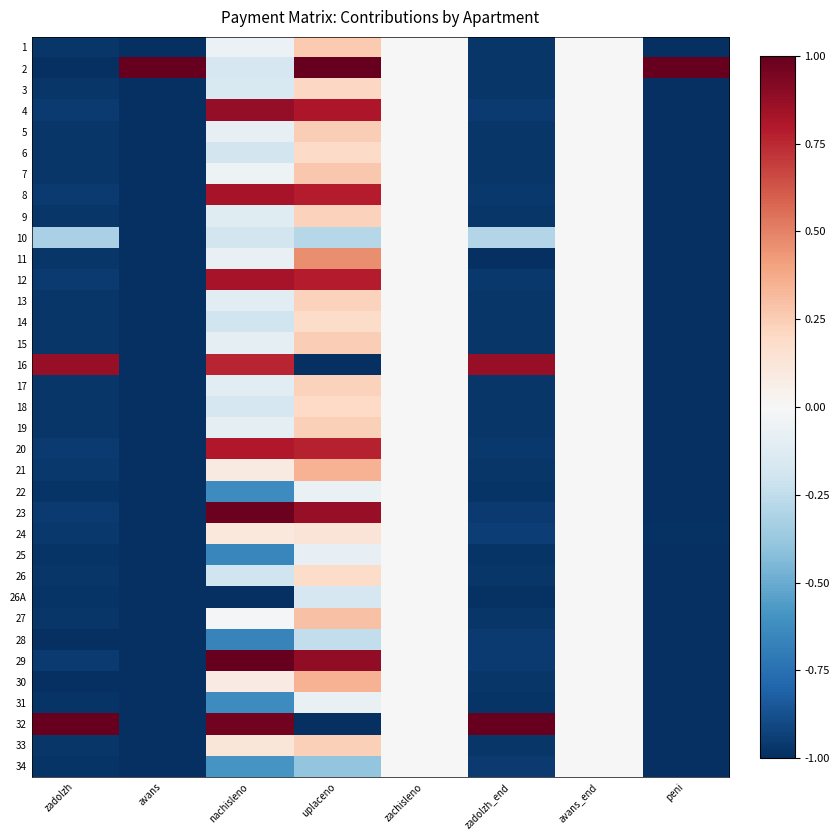

What is the difference between the highest and lowest values at zadolzh_end?

2.0